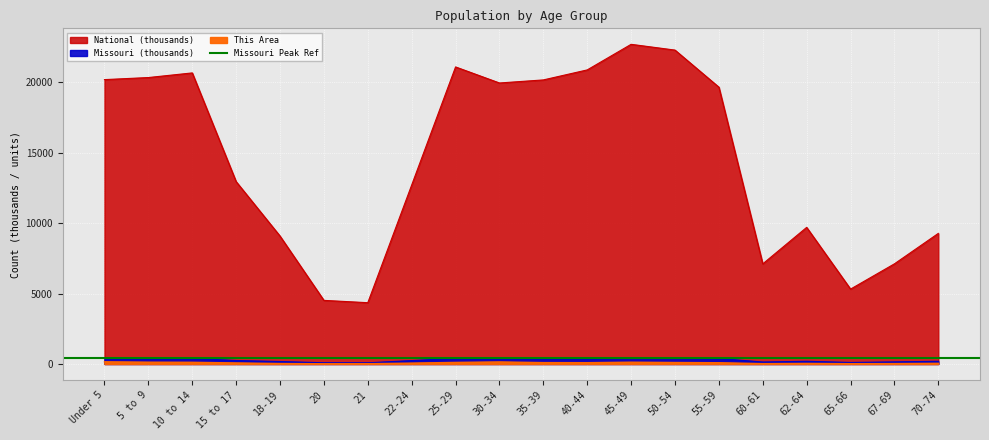

What is the minimum value for Missouri?

83.5